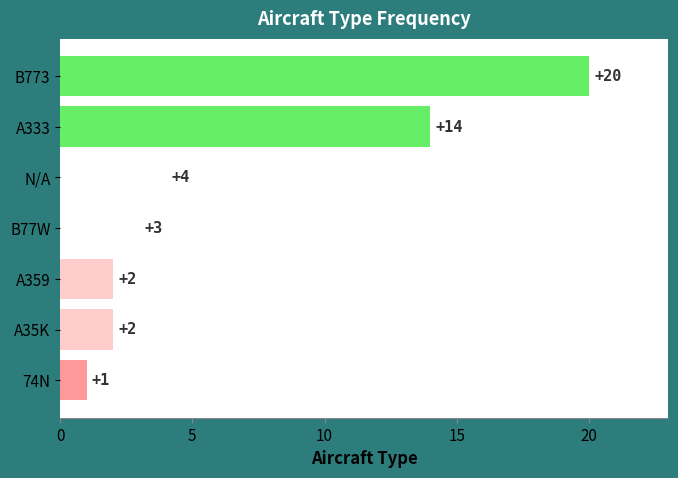

Is it true that the value at 74N is 0?

False